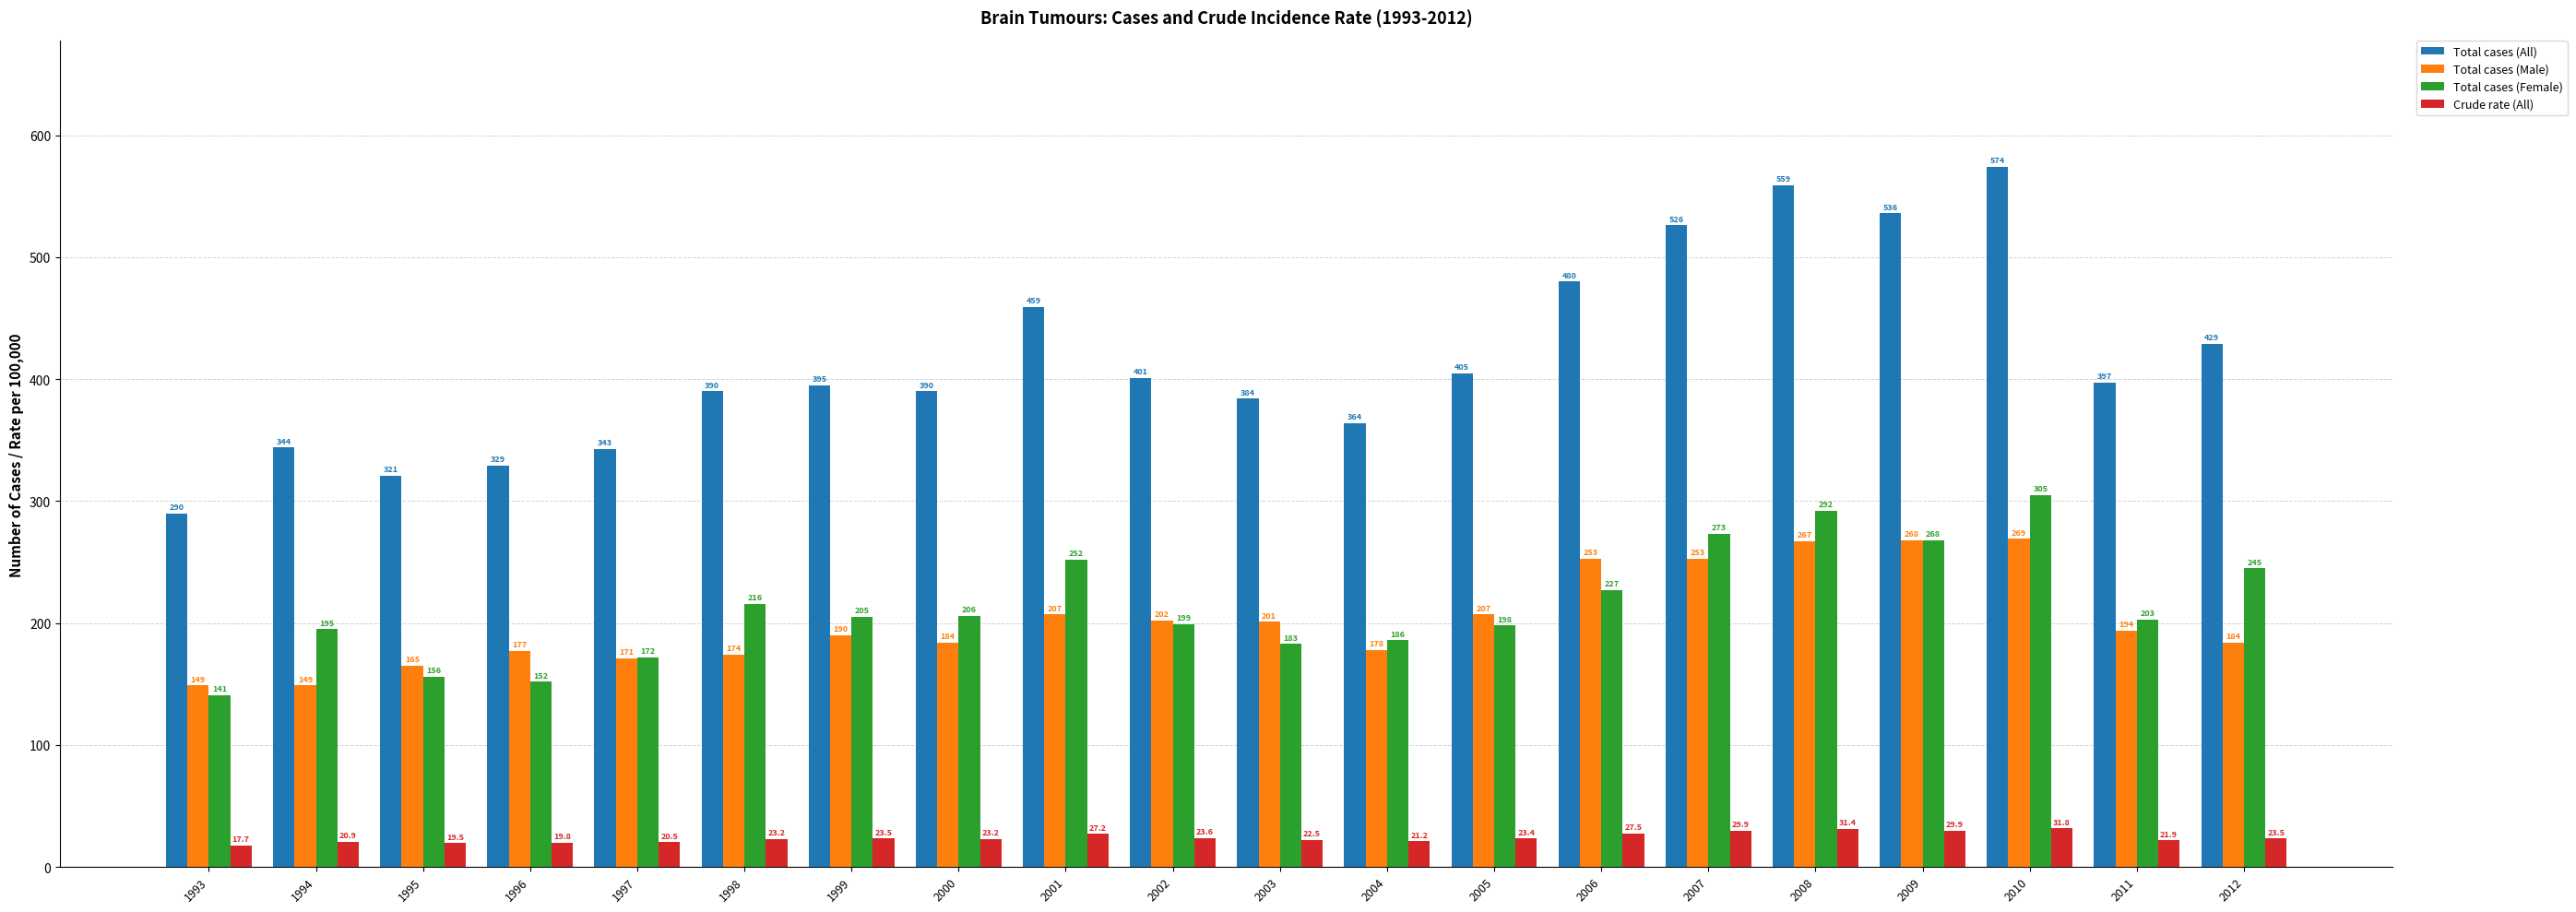

Which series has the largest range (max minus min)?

Total cases (All)